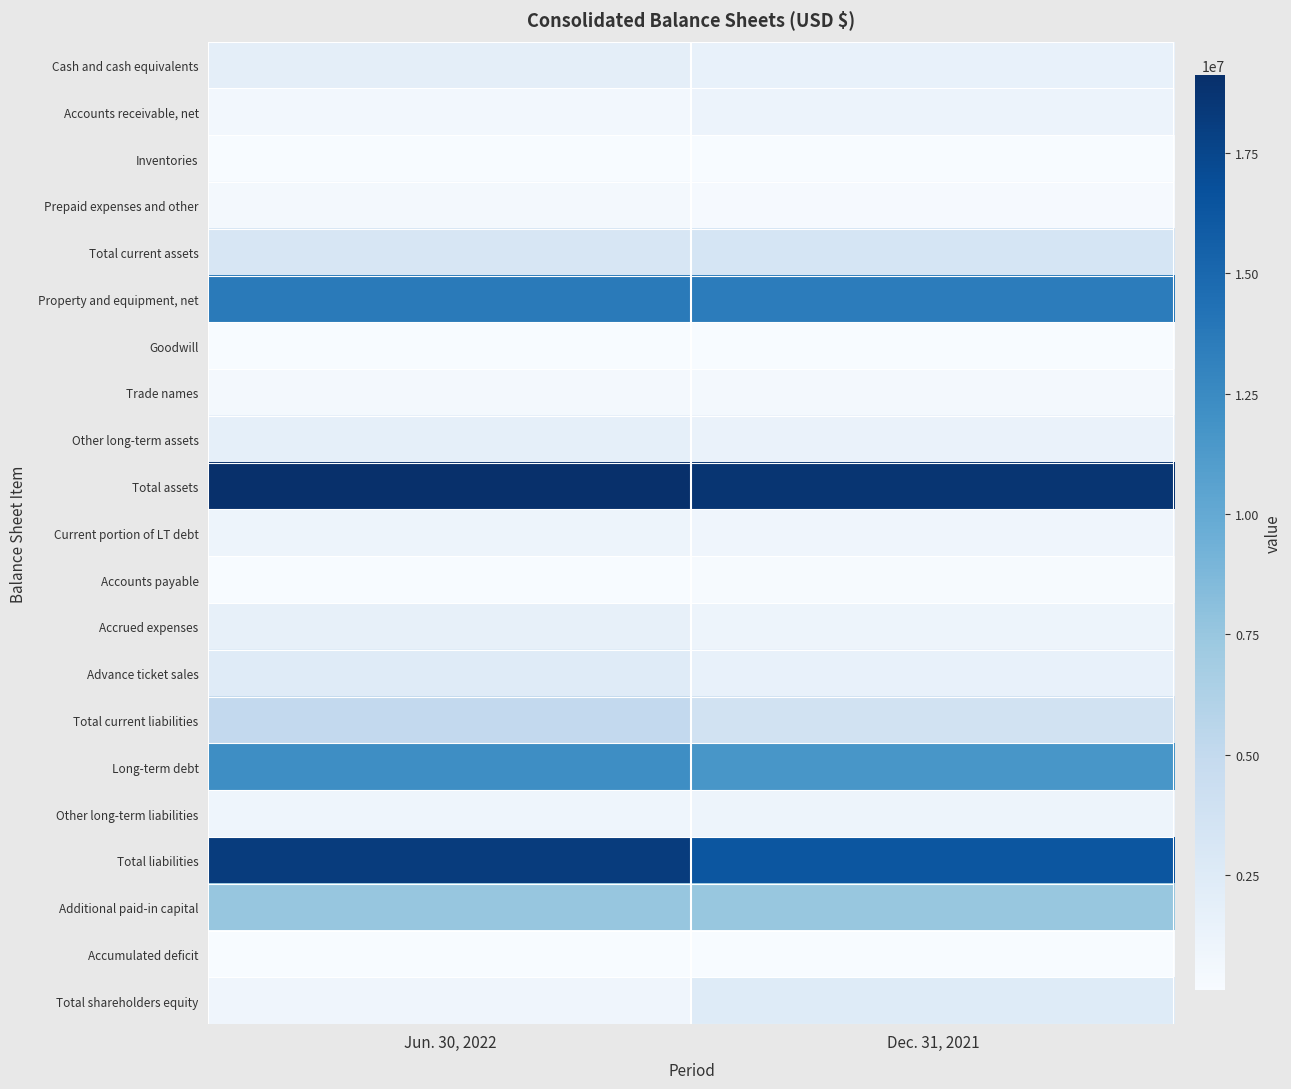

Between Jun. 30, 2022 and Dec. 31, 2021, which series saw the biggest shift?

Total liabilities